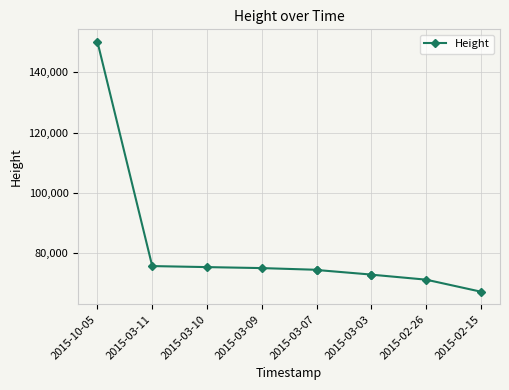

What is the difference between the second highest and second lowest values?

4506